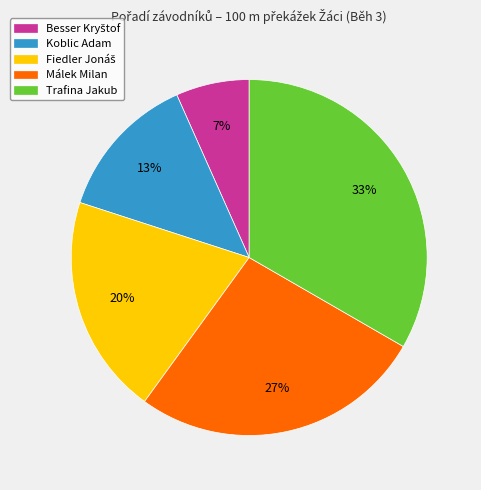

What percentage is the Koblic Adam slice, to the nearest percent?

13%